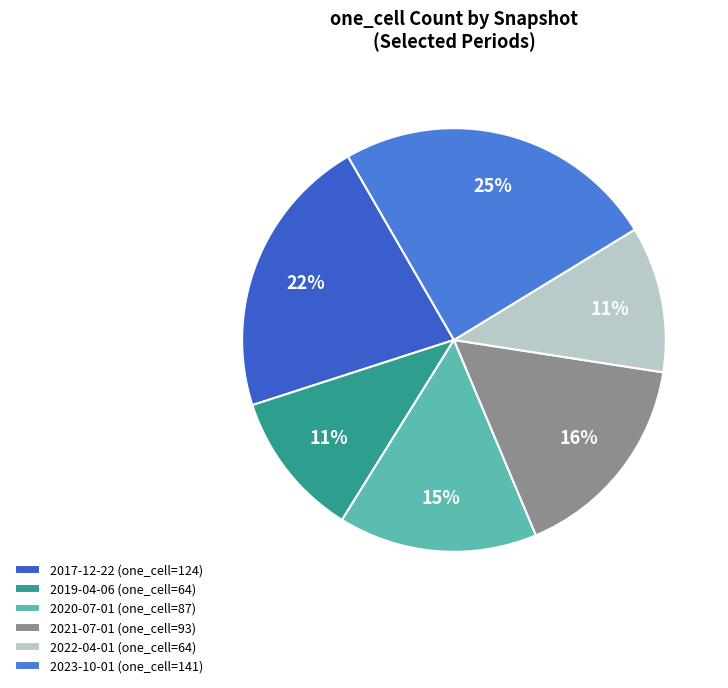

What percentage is the 2019-04-06 slice, to the nearest percent?

11%